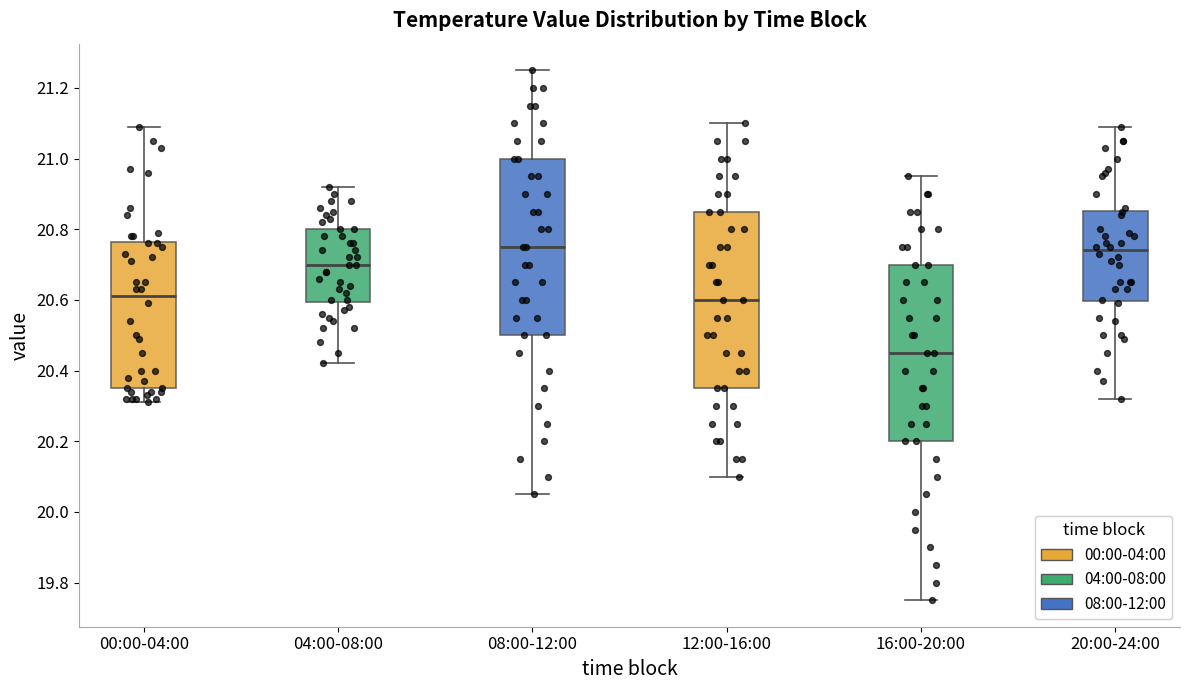

Where is the lower edge of the box for 08:00-12:00 on the y-axis? The values are not printed on the chart, so give them approximately, as read against the axis.

20.50